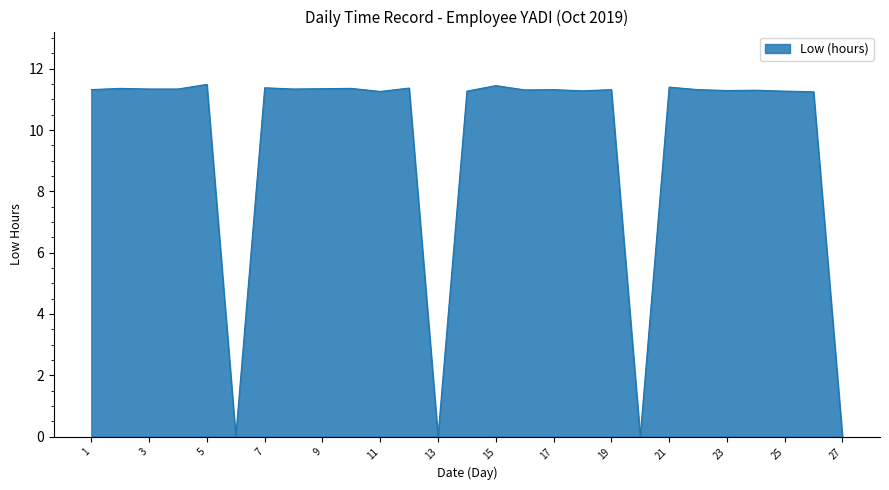

What is the difference between the maximum and minimum values?

11.5